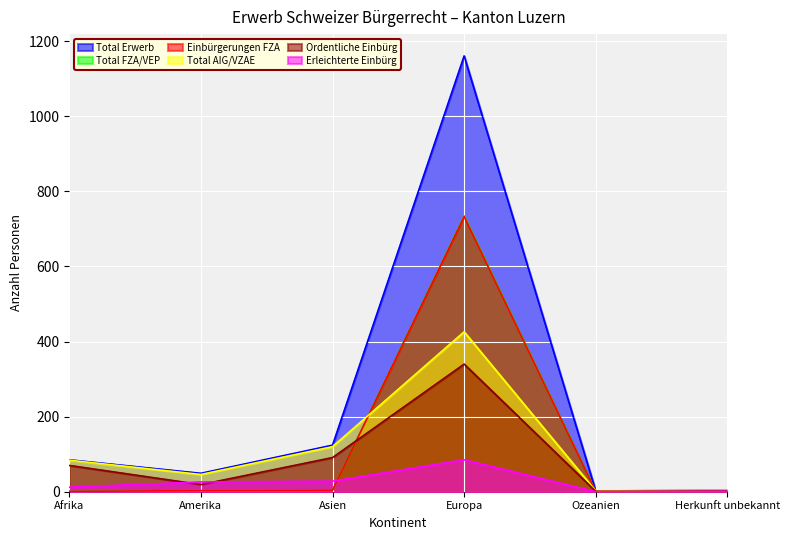

How many lines are shown in the chart?

6